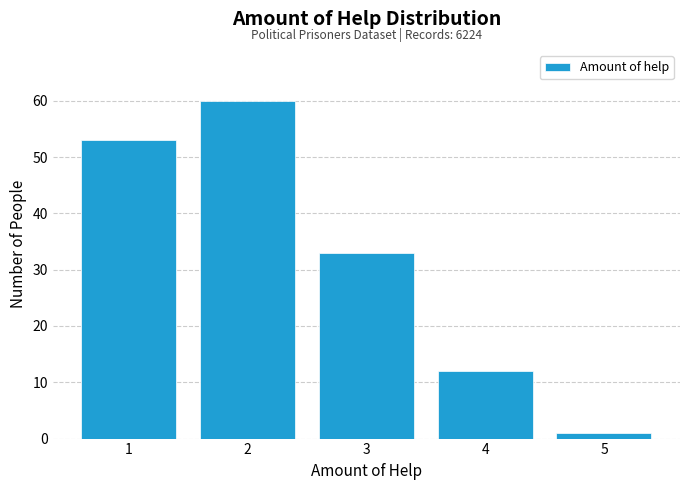

Reading left to right, list all the values displayed in this chart.

1=53	2=60	3=33	4=12	5=1